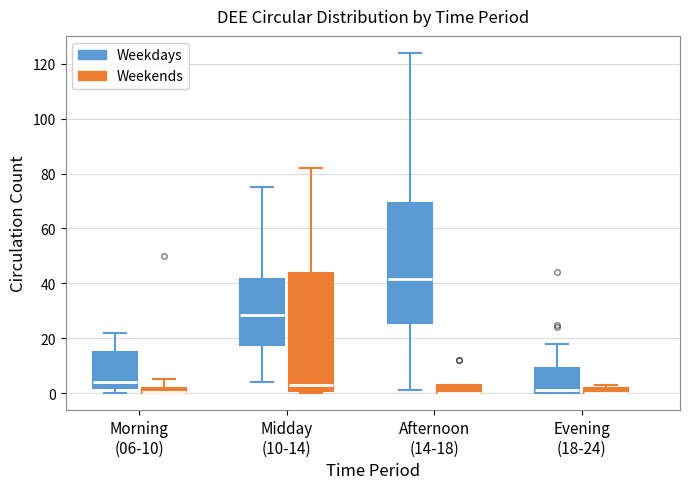

Where is the upper edge of the box for Evening (18-24) (Weekdays) on the y-axis? The values are not printed on the chart, so give them approximately, as read against the axis.

10